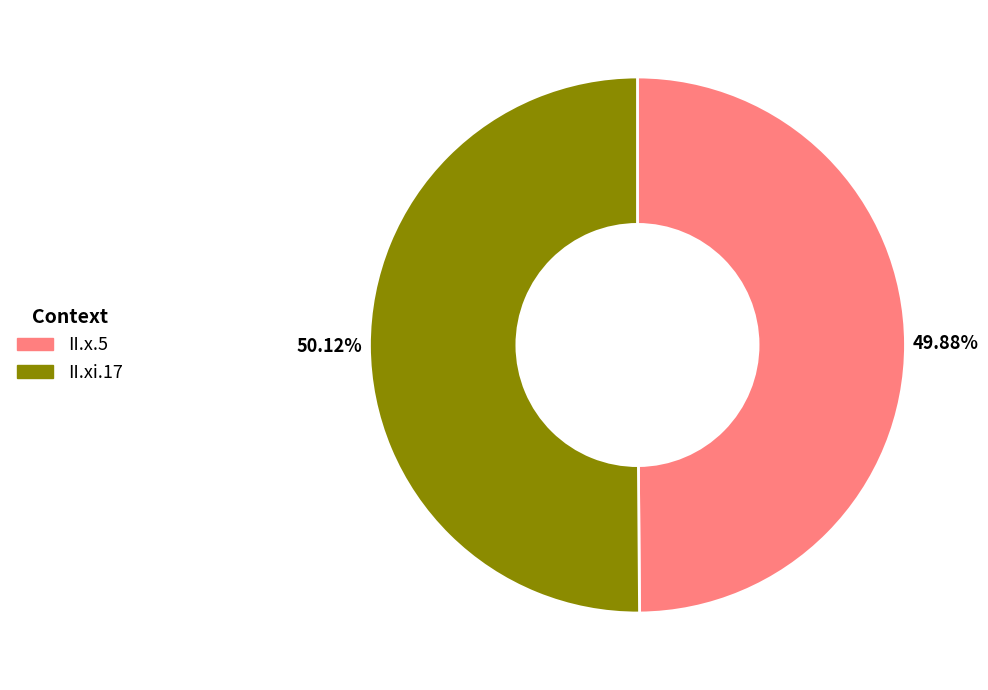

Approximately how many times larger is the value at II.xi.17 compared to II.x.5?

1.0